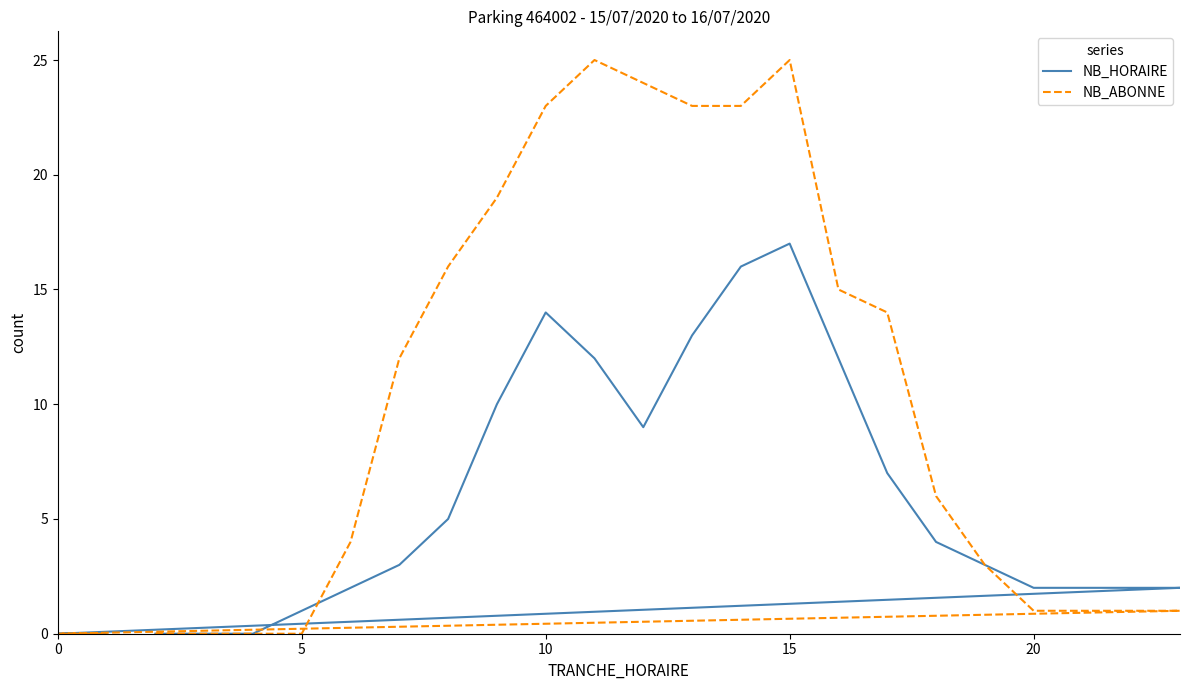

True or false: NB_HORAIRE has a value of 1 at 5.

False